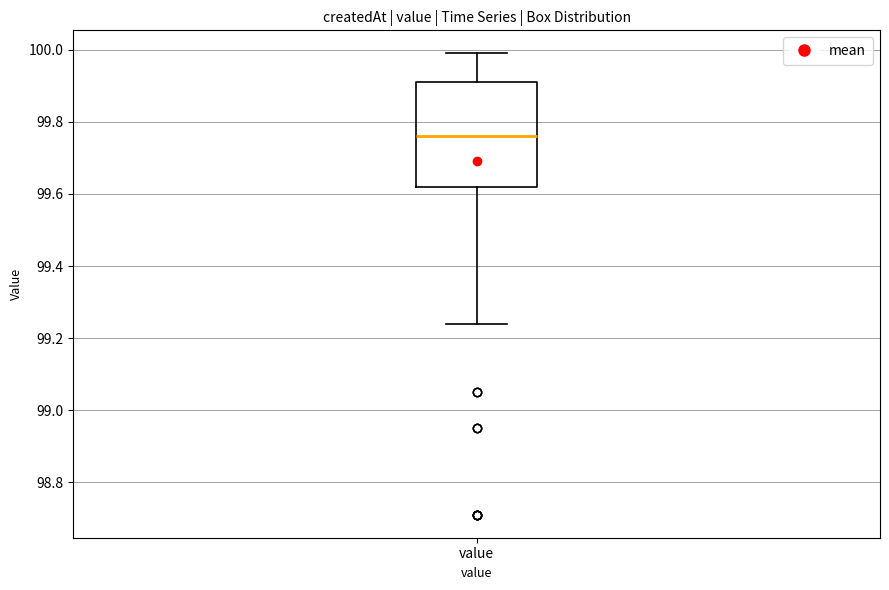

Transcribe this box plot: give where the median line is, the range the box spans, and where the two whiskers end, as read against the y-axis. The values are not printed on the chart, so give them approximately, as read against the axis.

median 99.76, box 99.62 to 99.92, whiskers 99.24 to 100.00